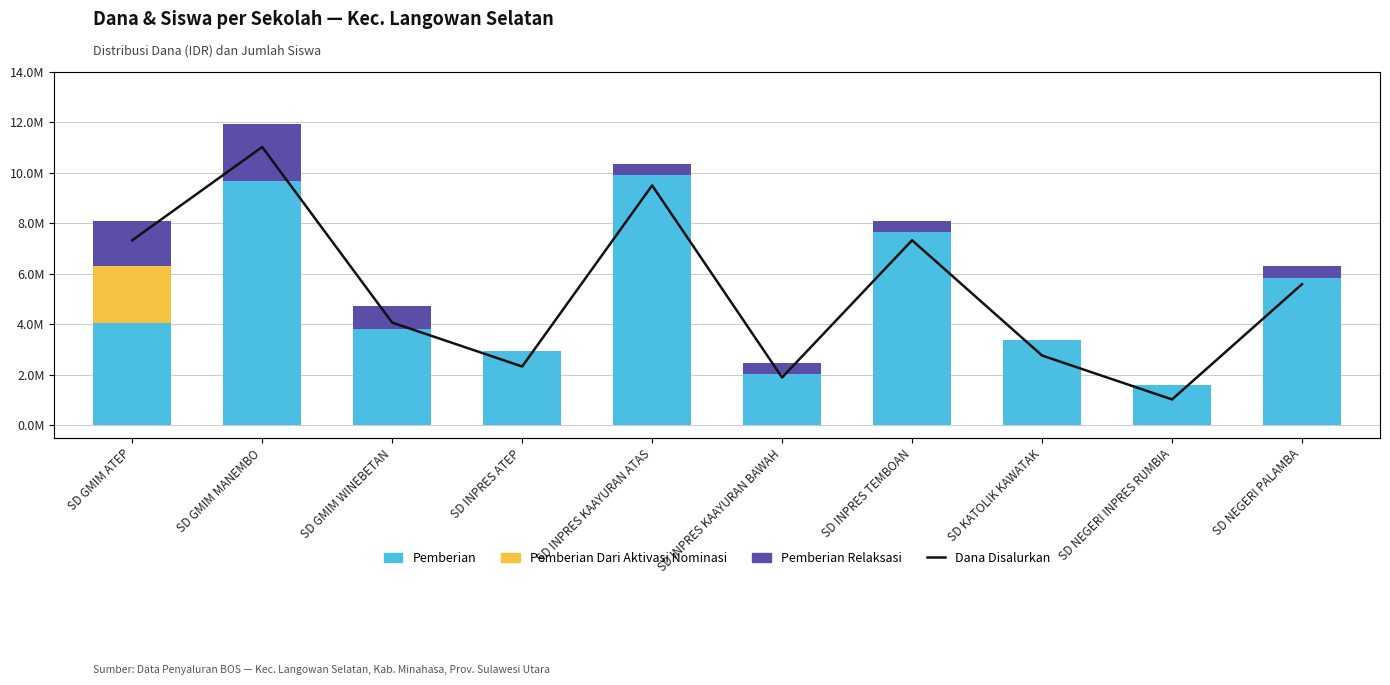

What value does the Pemberian Relaksasi series have at SD GMIM ATEP, to the nearest 100?

1800000